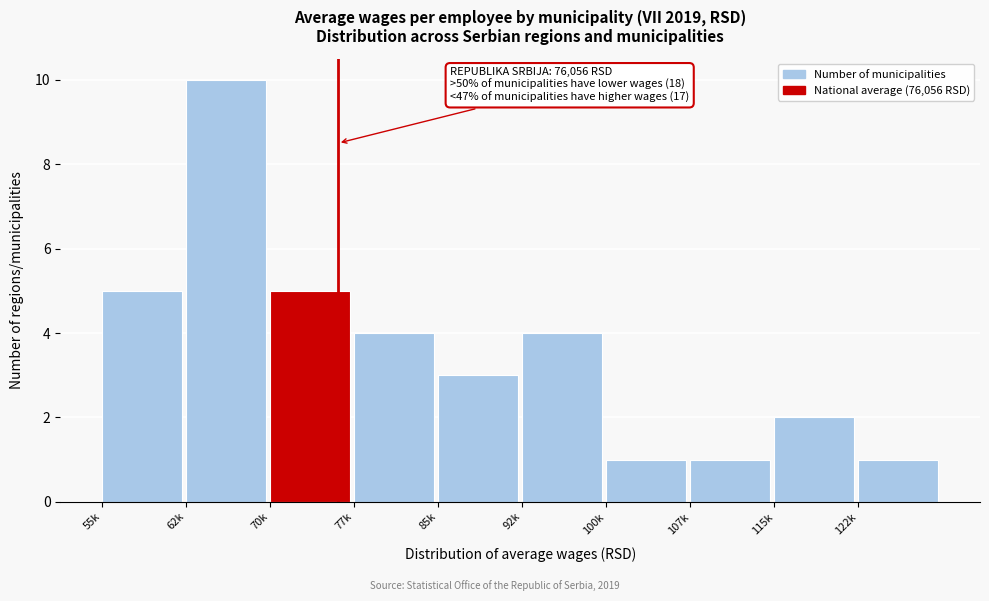

Reading left to right, extract all data points from this chart.

55k=5	62k=10	70k=5	77k=4	85k=3	92k=4	100k=1	107k=1	115k=2	122k=1